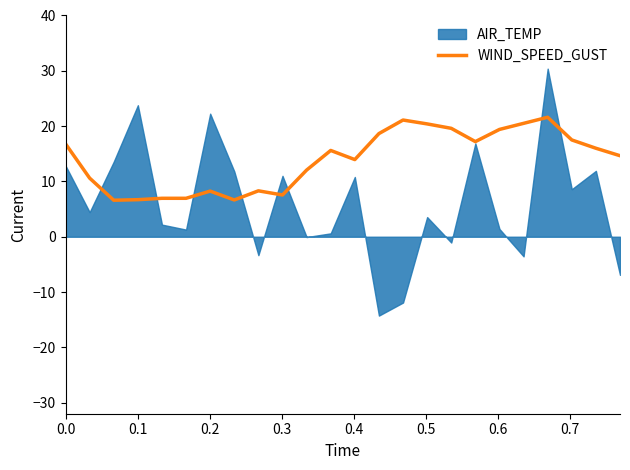

True or false: there are more than 0 points higher than both neighbors.

True